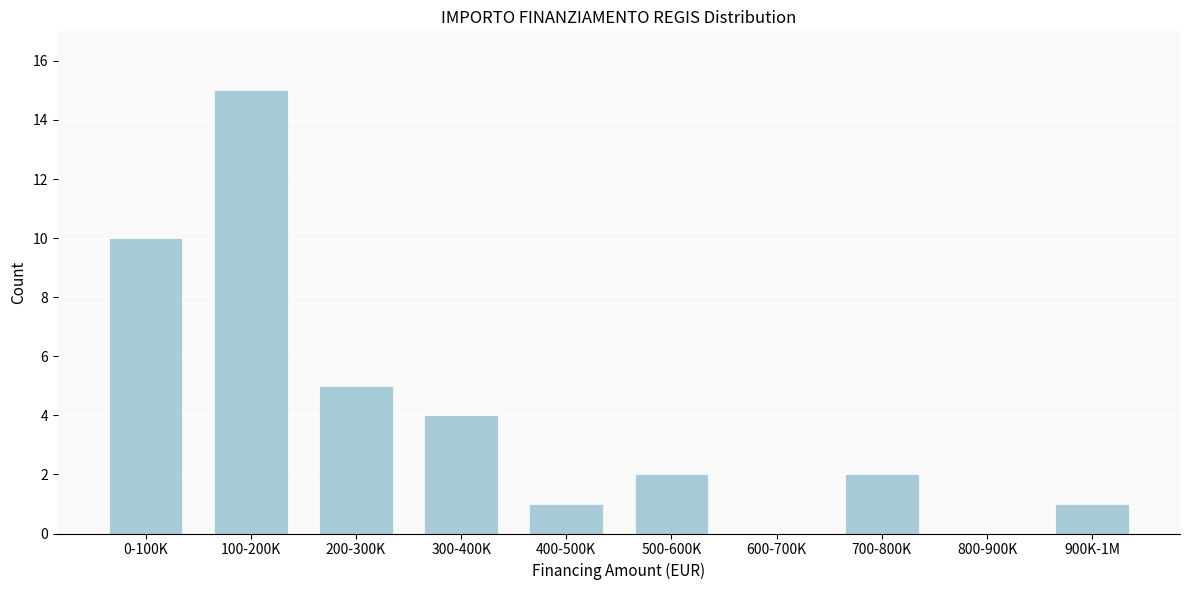

Reading right to left, what are all the values shown in this chart?

900K-1M=1	800-900K=0	700-800K=2	600-700K=0	500-600K=2	400-500K=1	300-400K=4	200-300K=5	100-200K=15	0-100K=10